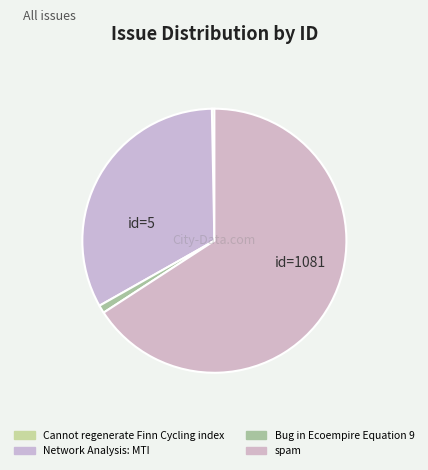

Which category has the biggest portion of the pie?

spam